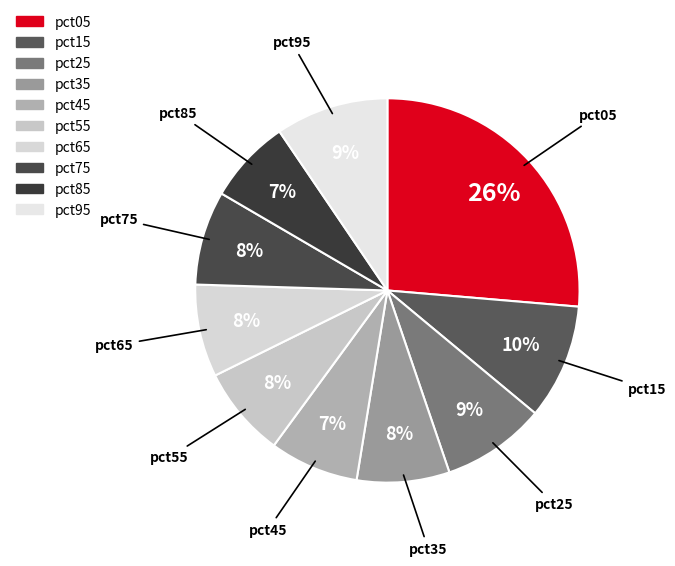

How many slices are in this pie chart?

10